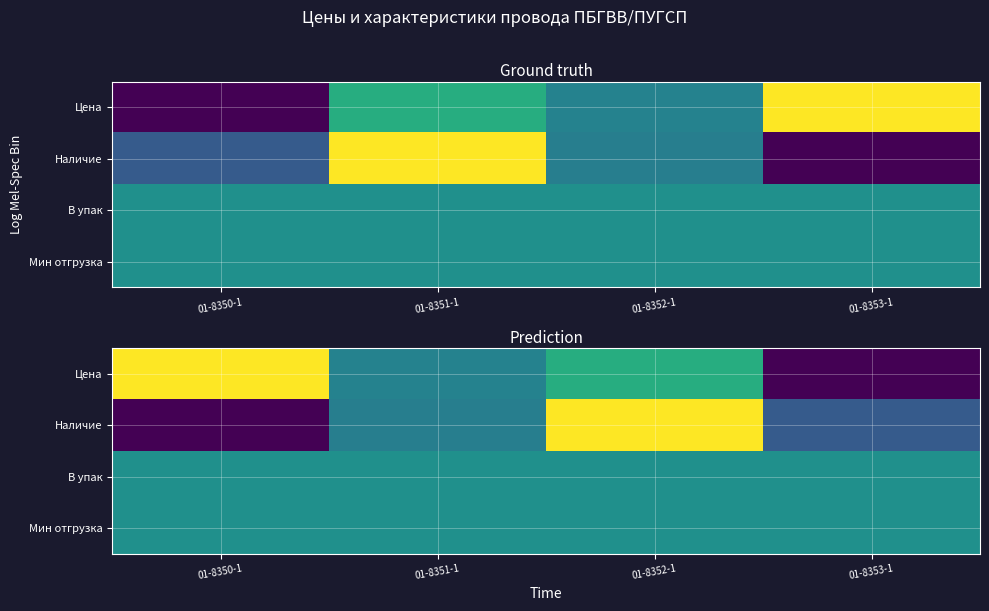

What is the spread (max minus min) of values at 01-8351-1?

0.1